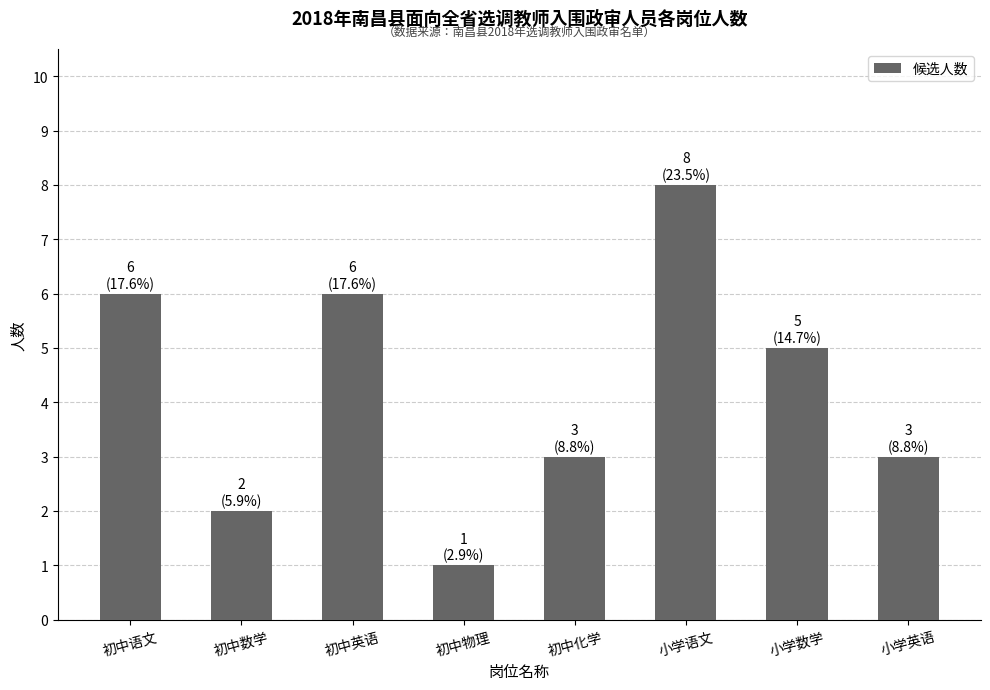

What is the value of the 5th bar from the left?

3